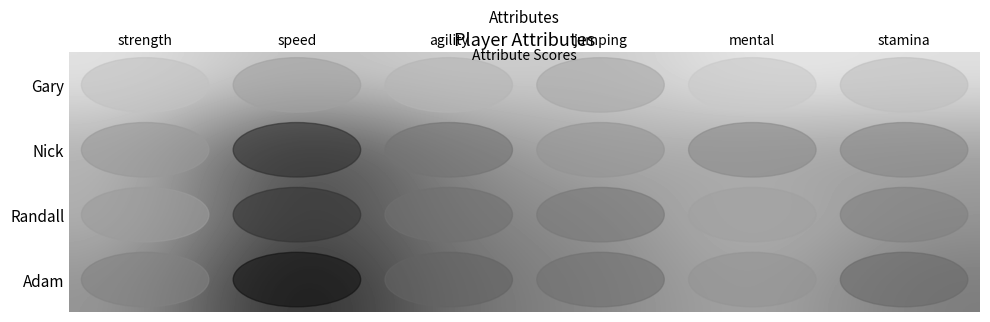

Reading left to right, what are all the values shown in this chart?

Gary: strength=96	speed=83	agility=91	jumping=86	mental=99	stamina=95
Nick: strength=80	speed=38	agility=65	jumping=78	mental=74	stamina=73
Randall: strength=81	speed=40	agility=64	jumping=67	mental=83	stamina=70
Adam: strength=71	speed=27	agility=59	jumping=64	mental=78	stamina=61